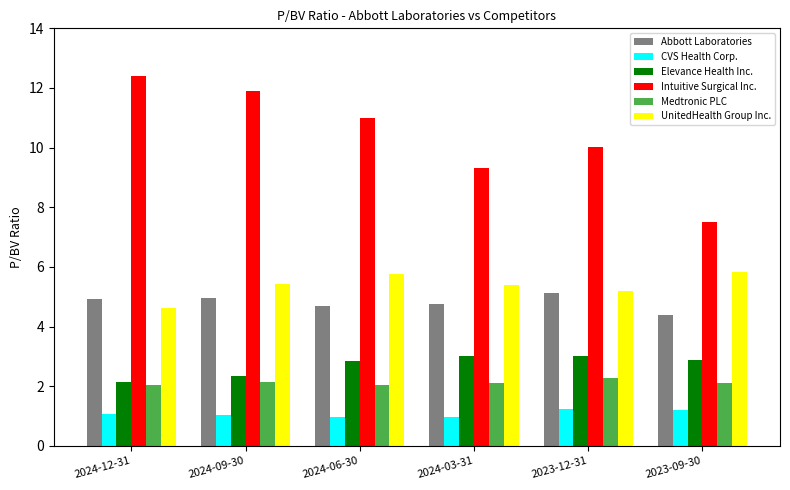

What is the sum of the CVS Health Corp. values at 2024-09-30 and 2023-09-30?

2.2